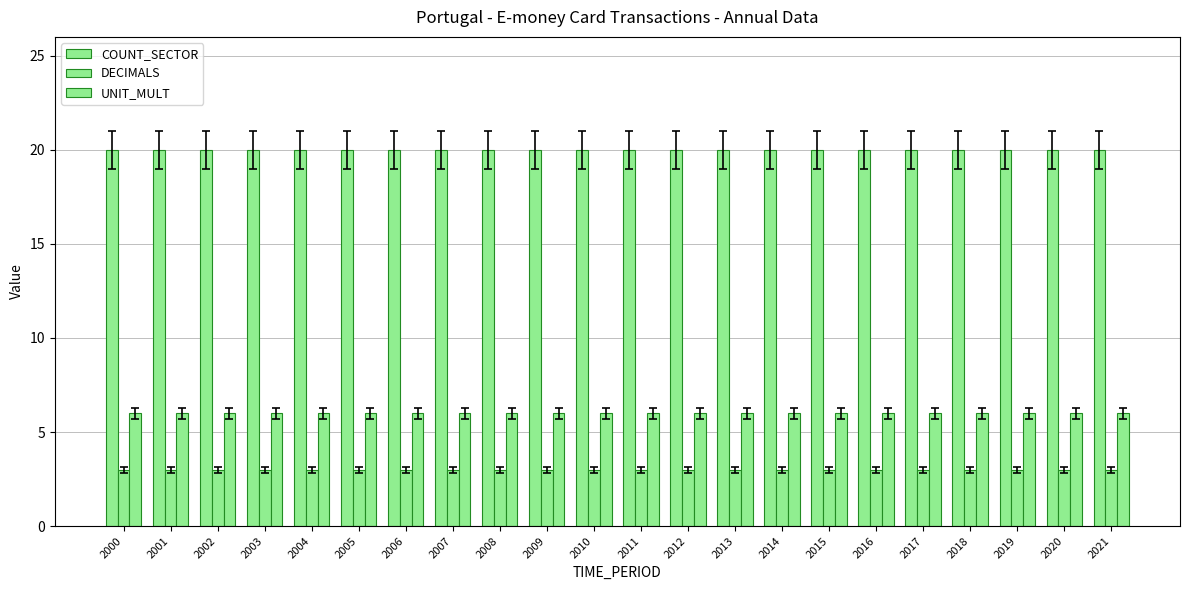

Which category has the highest value across all series?

2000